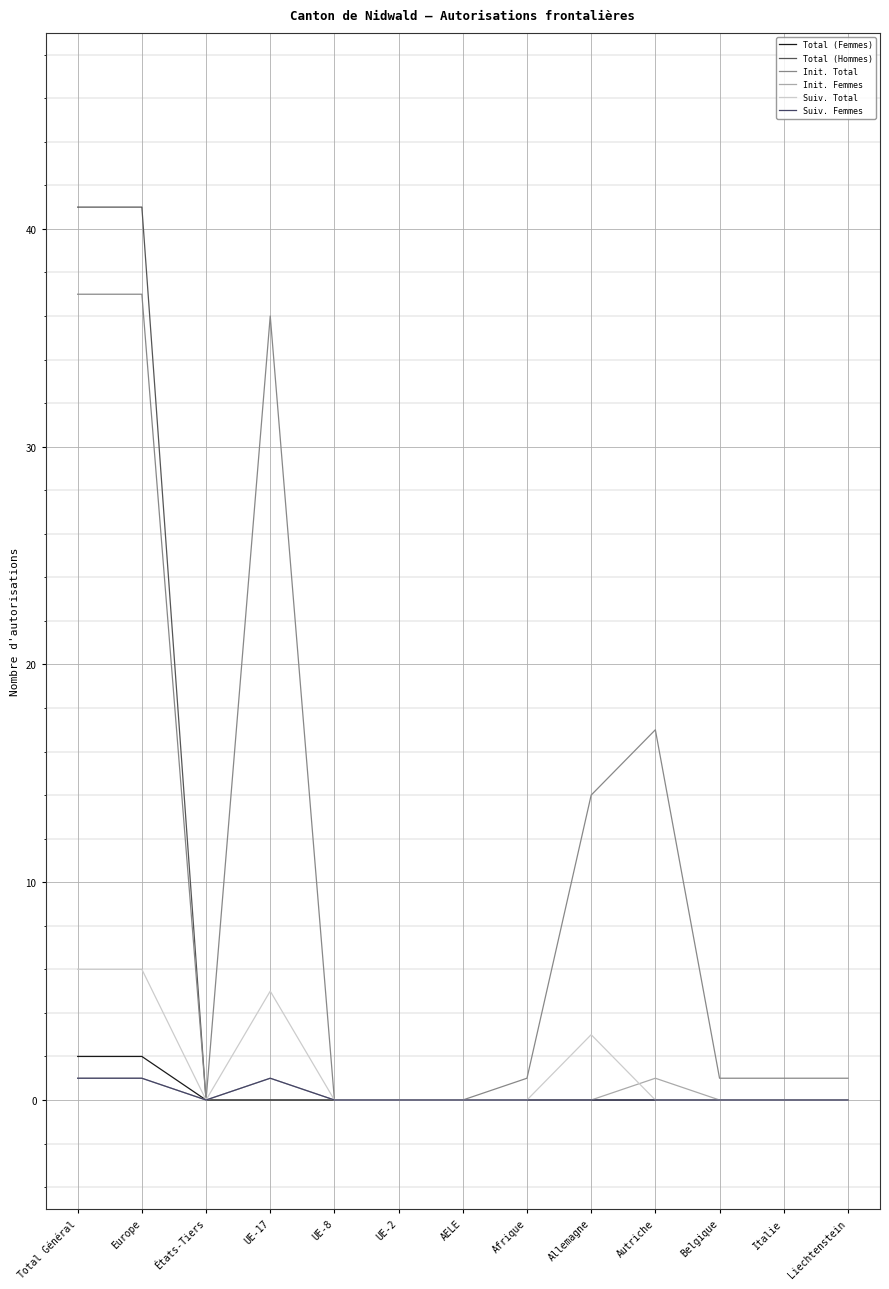

Reading right to left, list all the values displayed in this chart.

Total (Femmes): Liechtenstein=0	Italie=0	Belgique=0	Autriche=0	Allemagne=0	Afrique=0	AELE=0	UE-2=0	UE-8=0	UE-17=0	États-Tiers=0	Europe=2	Total Général=2
Total (Hommes): Liechtenstein=0	Italie=0	Belgique=0	Autriche=0	Allemagne=0	Afrique=0	AELE=0	UE-2=0	UE-8=0	UE-17=0	États-Tiers=0	Europe=41	Total Général=41
Init. Total: Liechtenstein=1	Italie=1	Belgique=1	Autriche=17	Allemagne=14	Afrique=1	AELE=0	UE-2=0	UE-8=0	UE-17=36	États-Tiers=0	Europe=37	Total Général=37
Init. Femmes: Liechtenstein=0	Italie=0	Belgique=0	Autriche=1	Allemagne=0	Afrique=0	AELE=0	UE-2=0	UE-8=0	UE-17=1	États-Tiers=0	Europe=1	Total Général=1
Suiv. Total: Liechtenstein=0	Italie=0	Belgique=0	Autriche=0	Allemagne=3	Afrique=0	AELE=0	UE-2=0	UE-8=0	UE-17=5	États-Tiers=0	Europe=6	Total Général=6
Suiv. Femmes: Liechtenstein=0	Italie=0	Belgique=0	Autriche=0	Allemagne=0	Afrique=0	AELE=0	UE-2=0	UE-8=0	UE-17=1	États-Tiers=0	Europe=1	Total Général=1